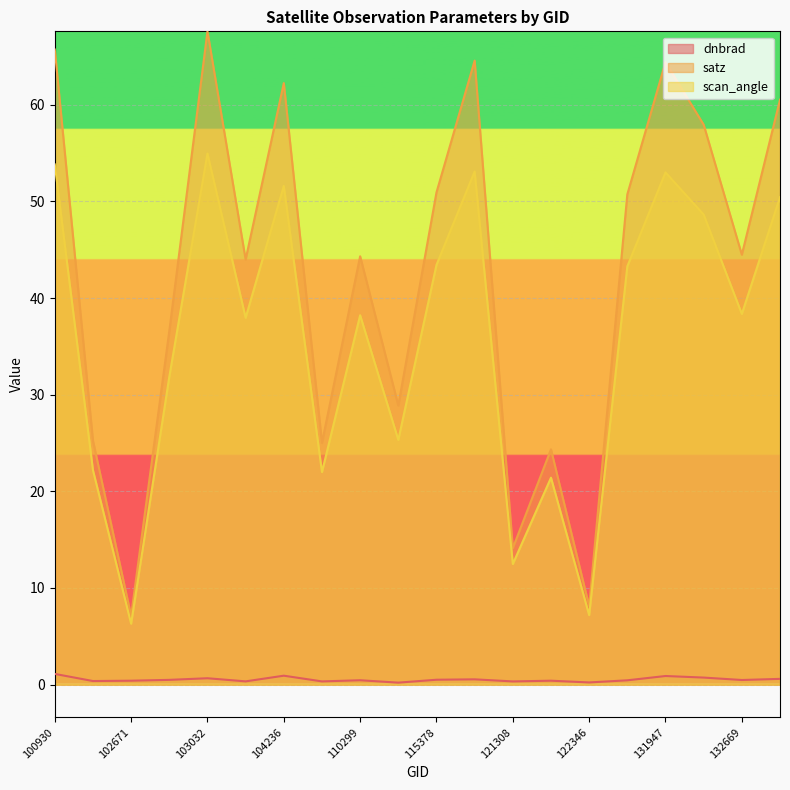

Which series has the largest range (max minus min)?

satz